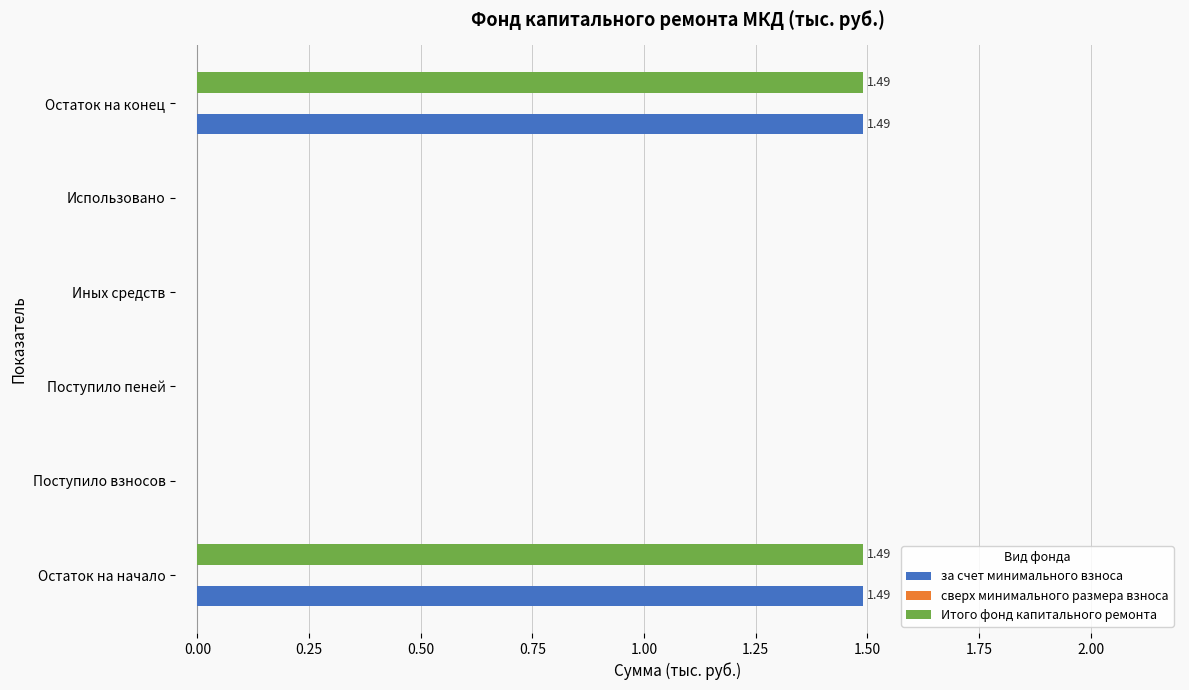

What is the total value across all series at Остаток на конец?

3.0